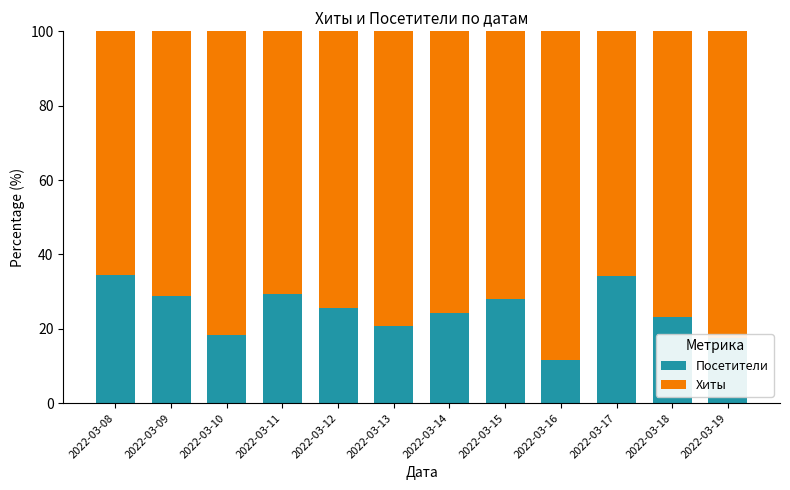

What is the difference between the second highest and second lowest values in the Посетители series?

16.7